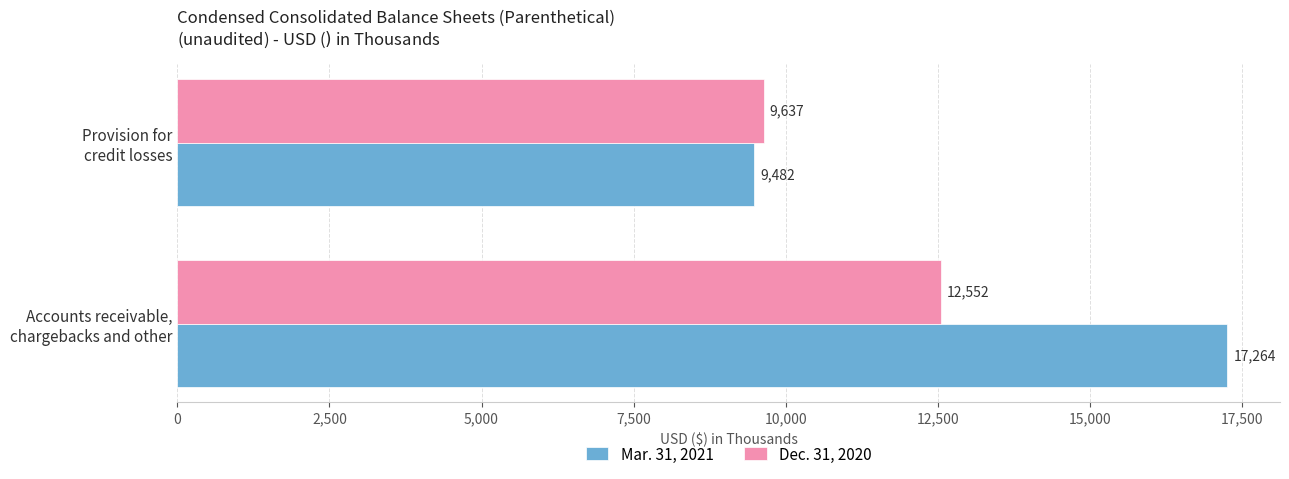

List the series in order of their overall mean, lowest first.

Dec. 31, 2020, Mar. 31, 2021